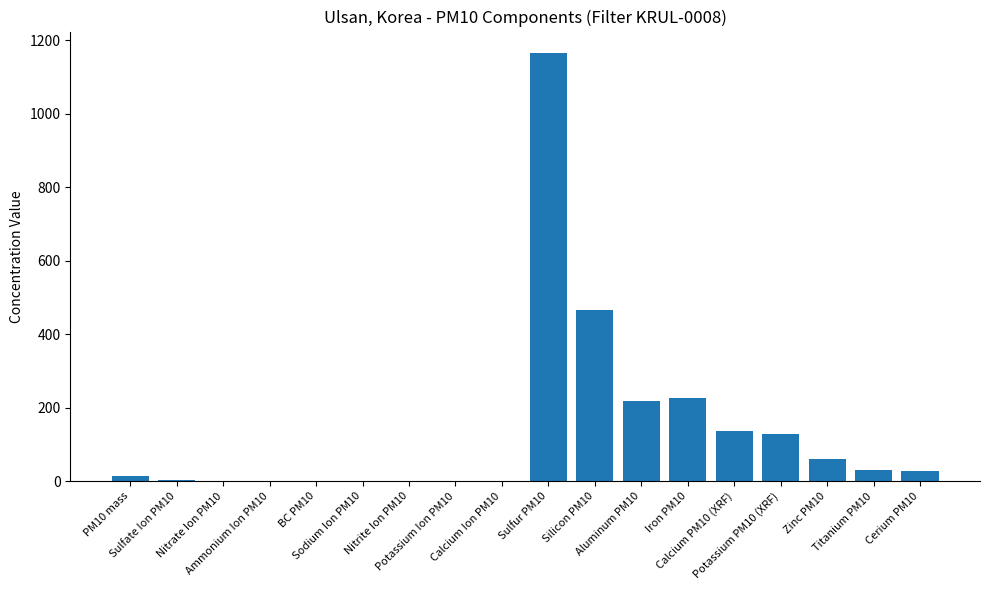

What is the approximate value at Sulfur PM10?

1165.2